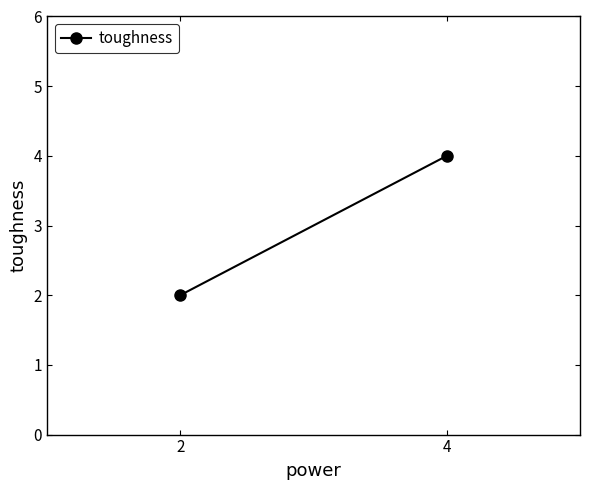

What is the sum of all values?

6